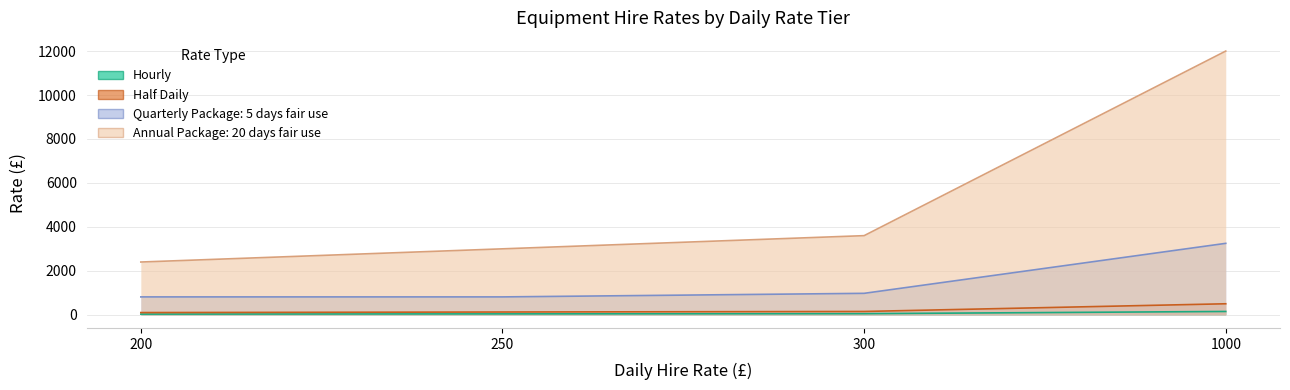

Between 250 and 300, which series saw the biggest shift?

Annual Package: 20 days fair use